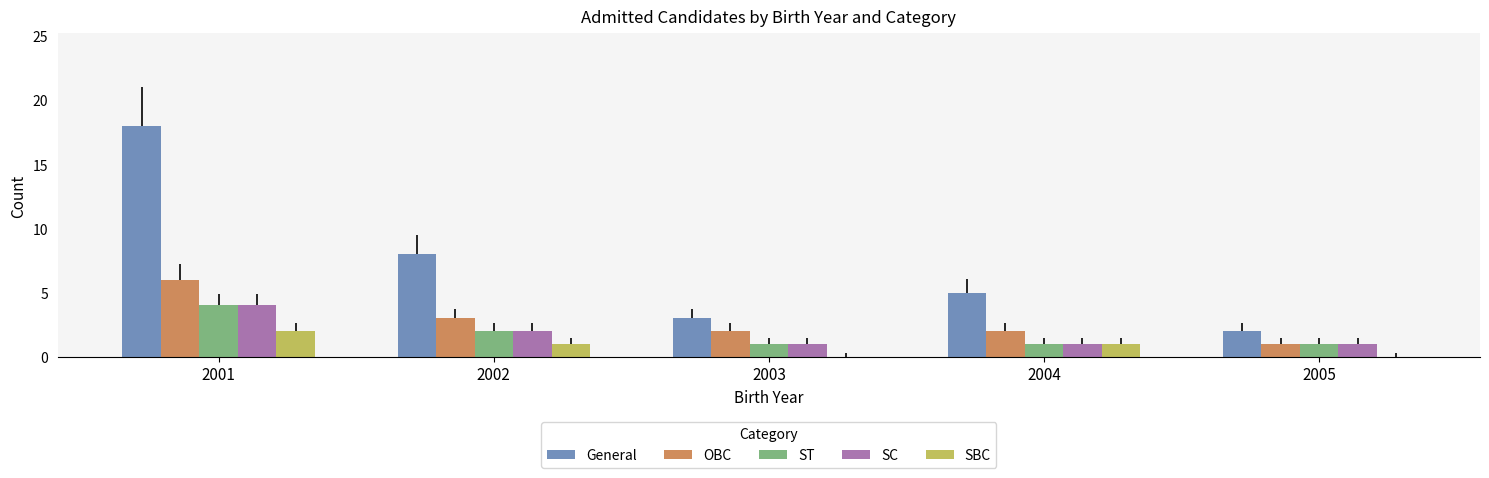

Is it true that SBC equals 1 at 2005?

False